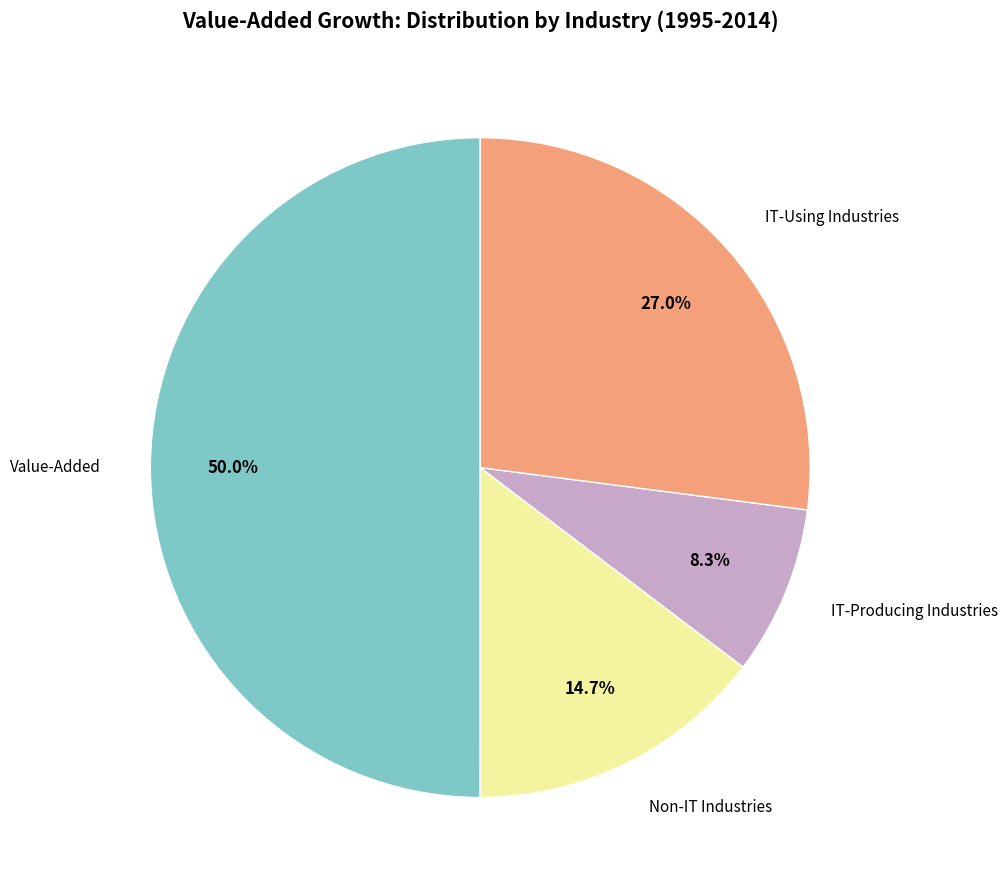

Is it true that IT-Using Industries is 22% of the pie?

False